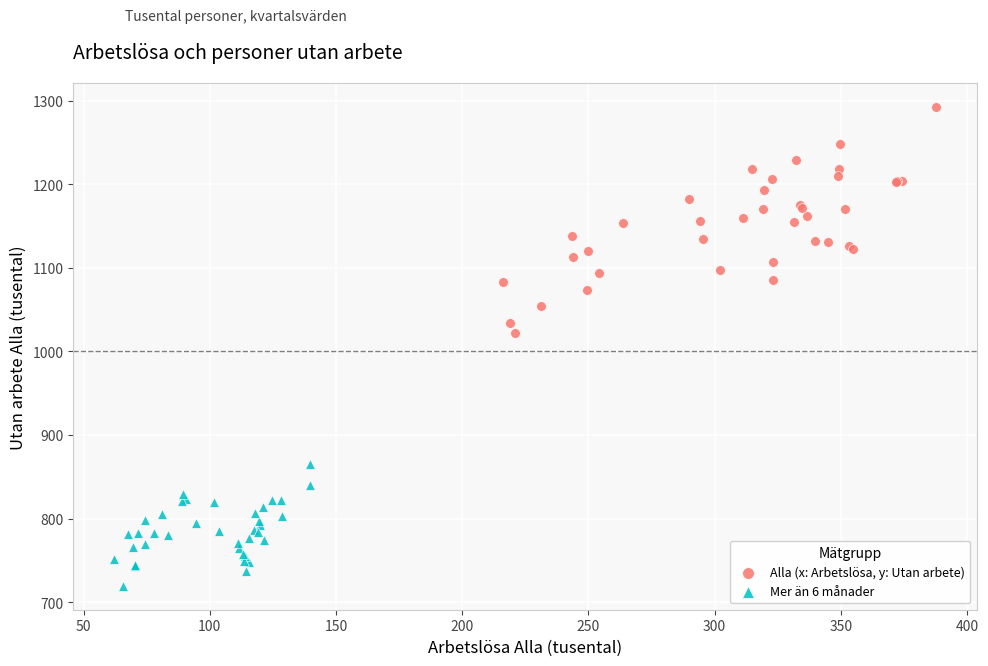

Which series reaches the minimum Y coordinate?

Mer än 6 månader